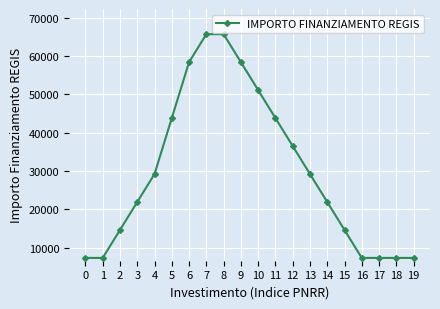

What is the average value?

29934